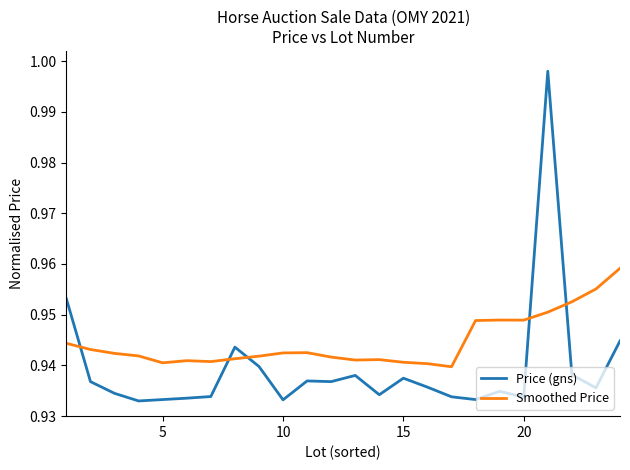

Which series has the largest total across all categories?

Smoothed Price